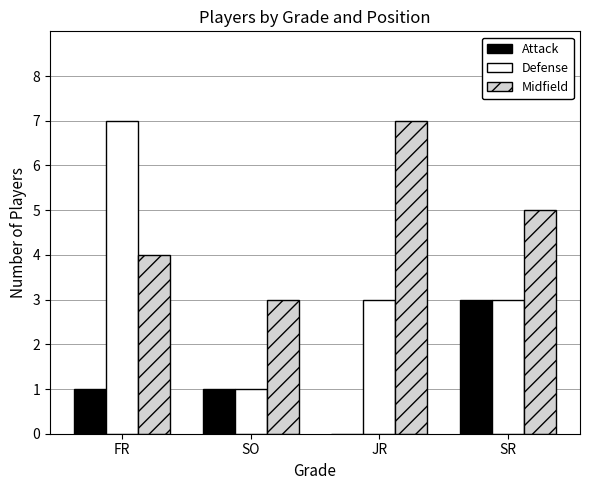

Is it true that Attack equals 1 at SR?

False